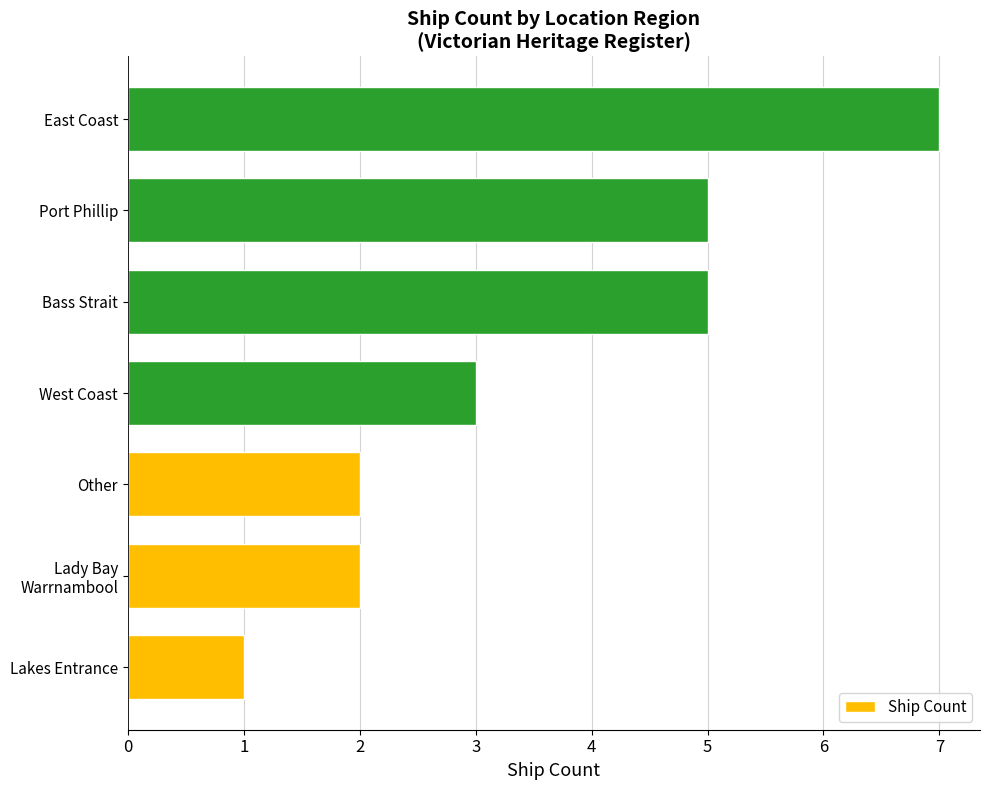

Is it true that the value at Port Phillip is 3?

False